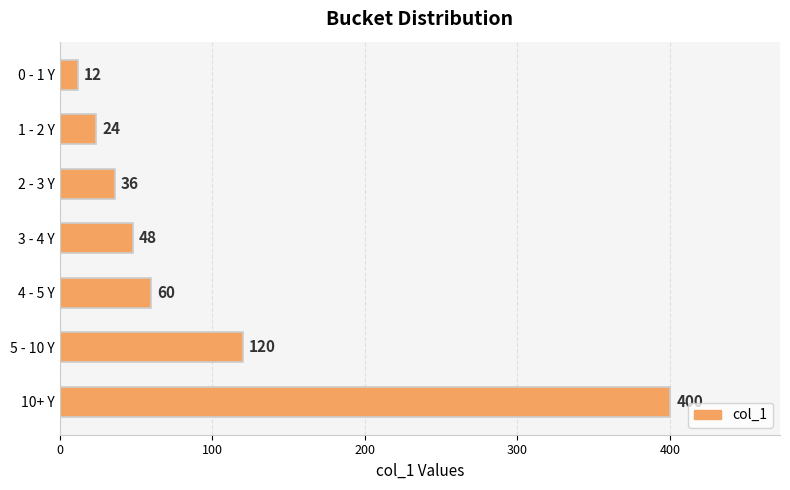

What is the minimum value shown in the chart?

12